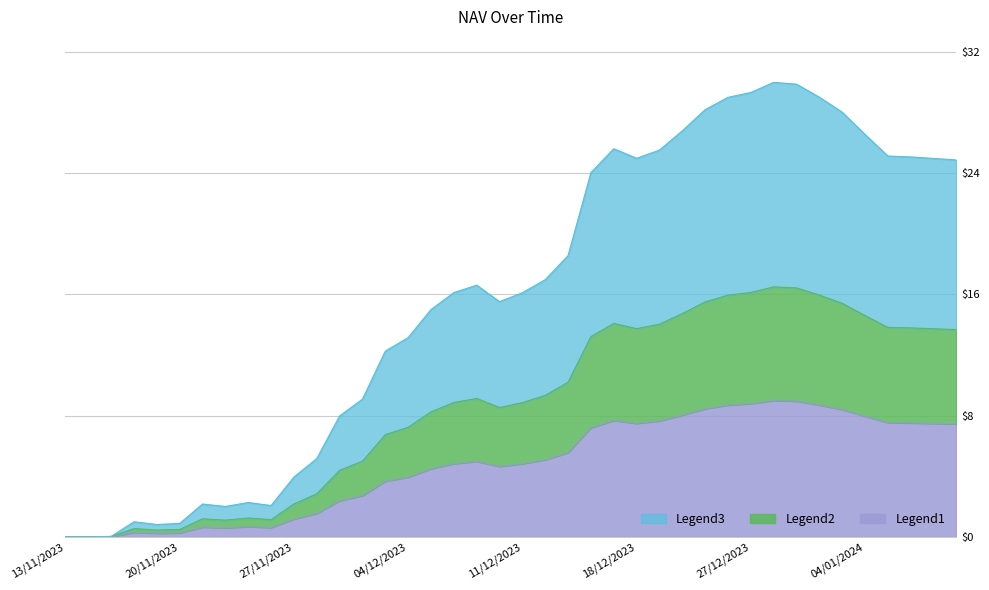

Which label corresponds to the largest value in the chart?

28/12/2023